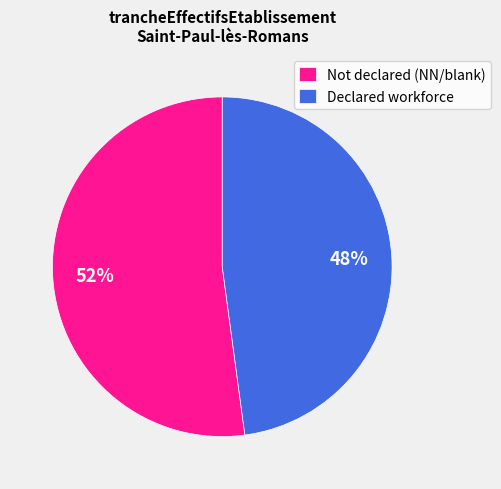

To the nearest percent, what is the average slice percentage?

50%